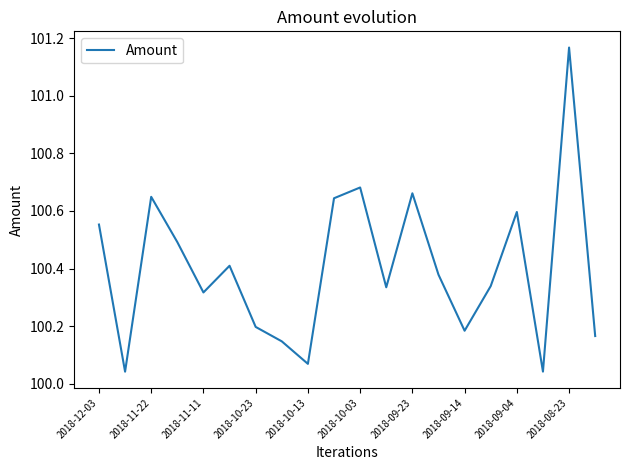

What is the difference between the maximum and minimum values?

1.1